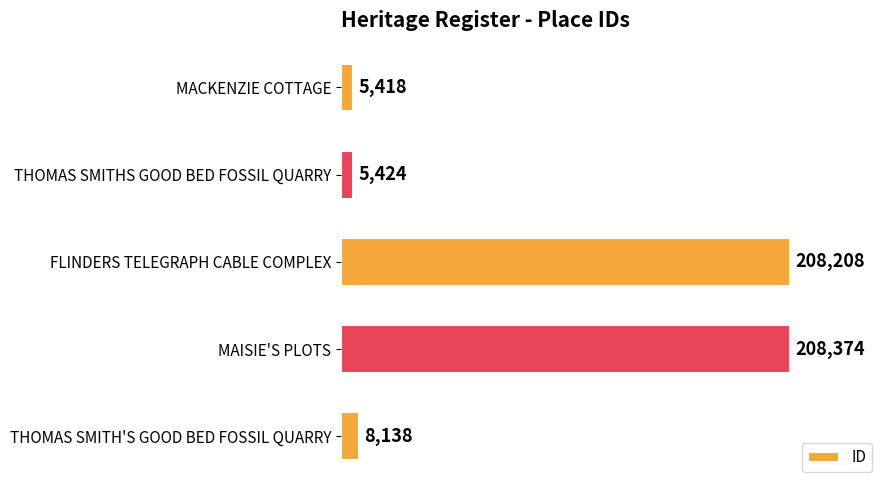

Which category has the highest value across all series?

MAISIE'S PLOTS